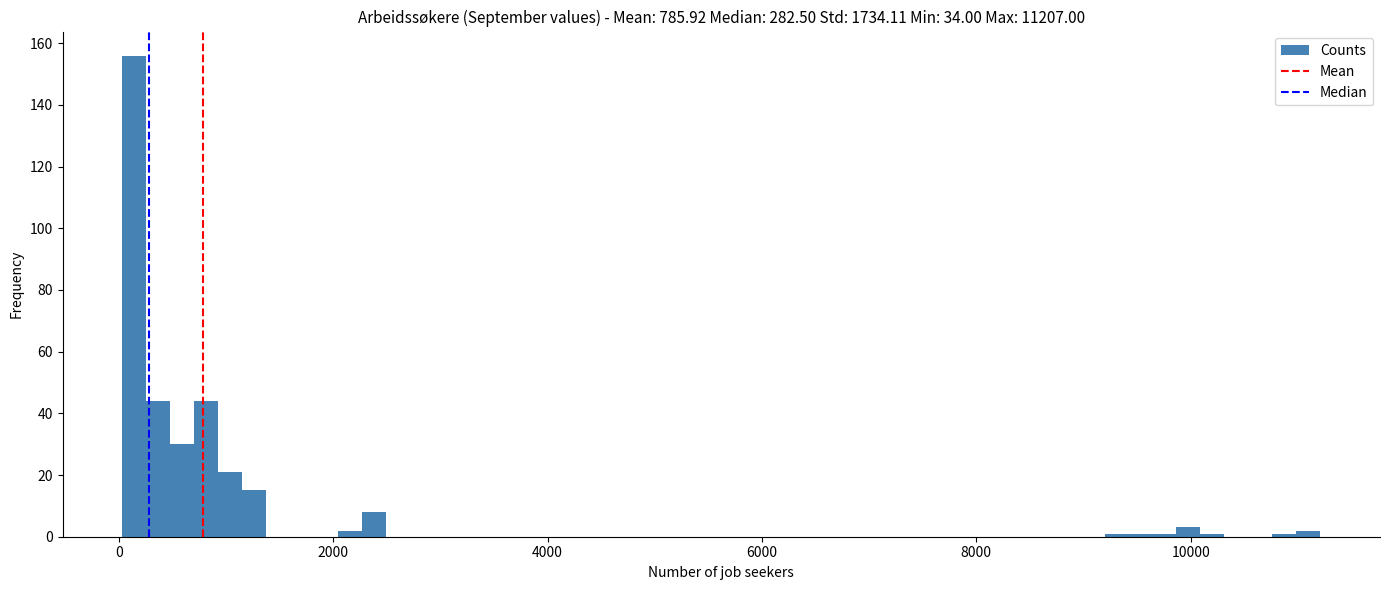

Around what value on the x-axis is the tallest bar? Give the approximate position of its centre, as read against the axis.

200